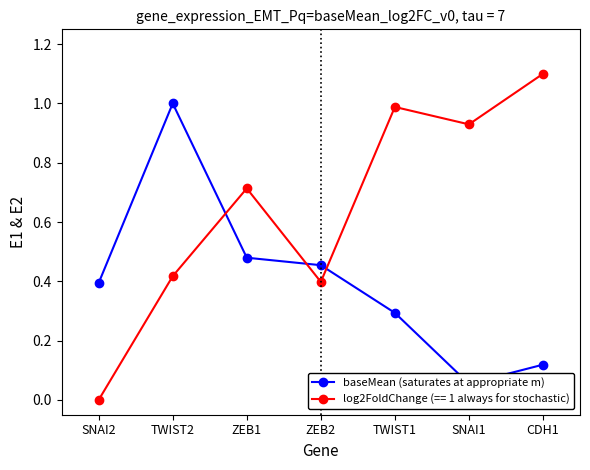

How many values in the log2FoldChange (== 1 always for stochastic) series exceed 0?

6